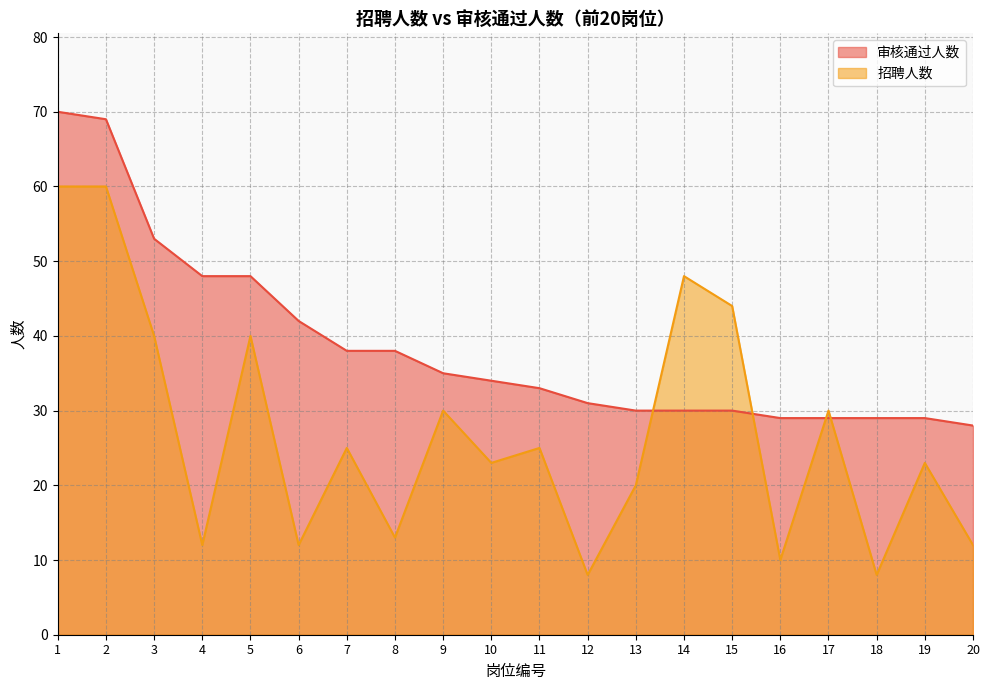

Between 6 and 19, which series saw the biggest shift?

审核通过人数